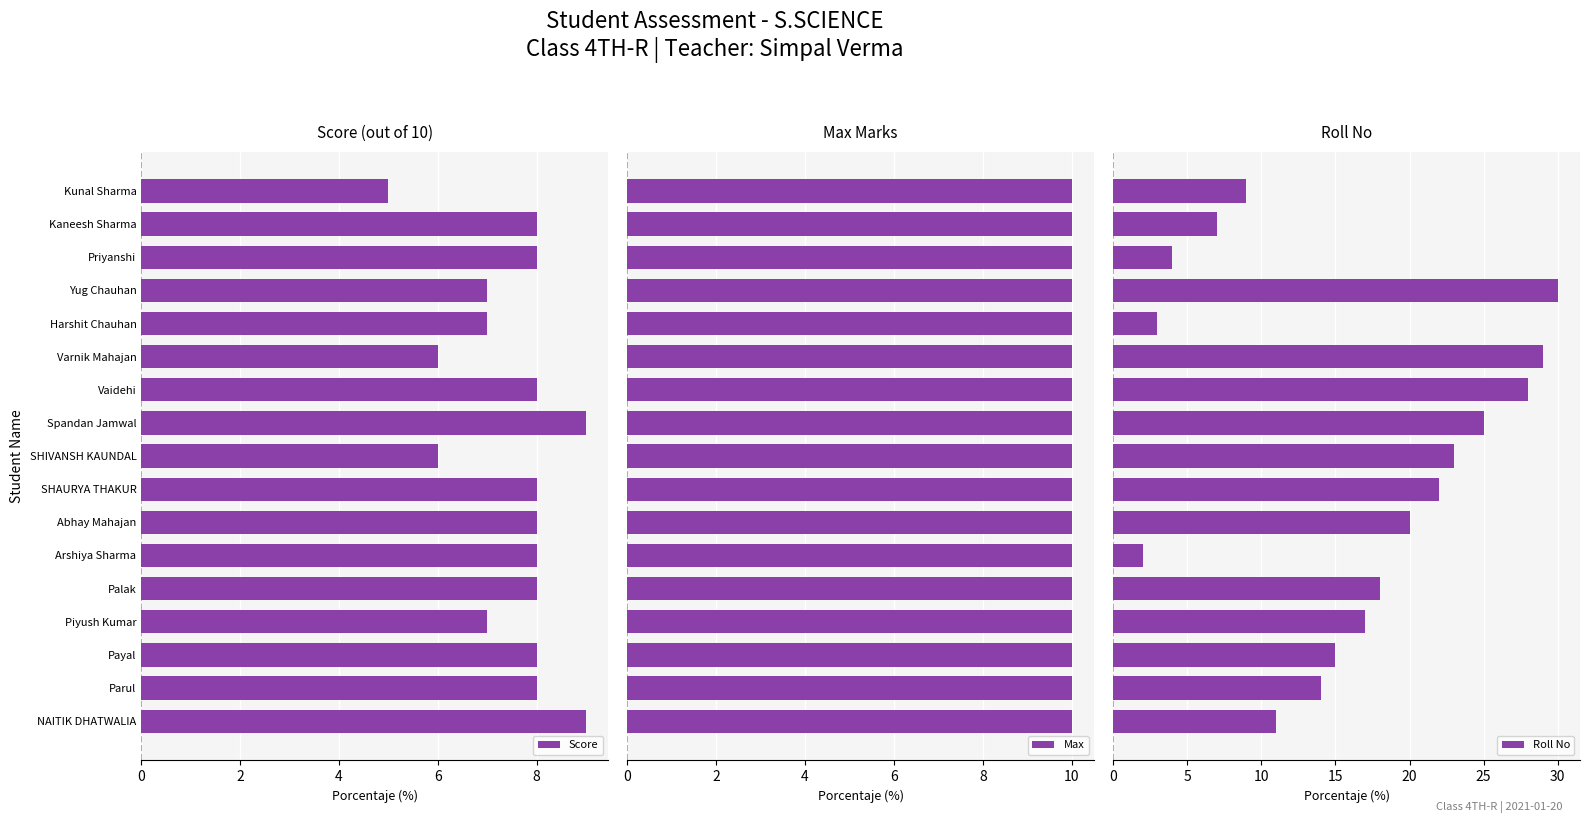

What are all the series names shown in the legend?

Score, Max, Roll No